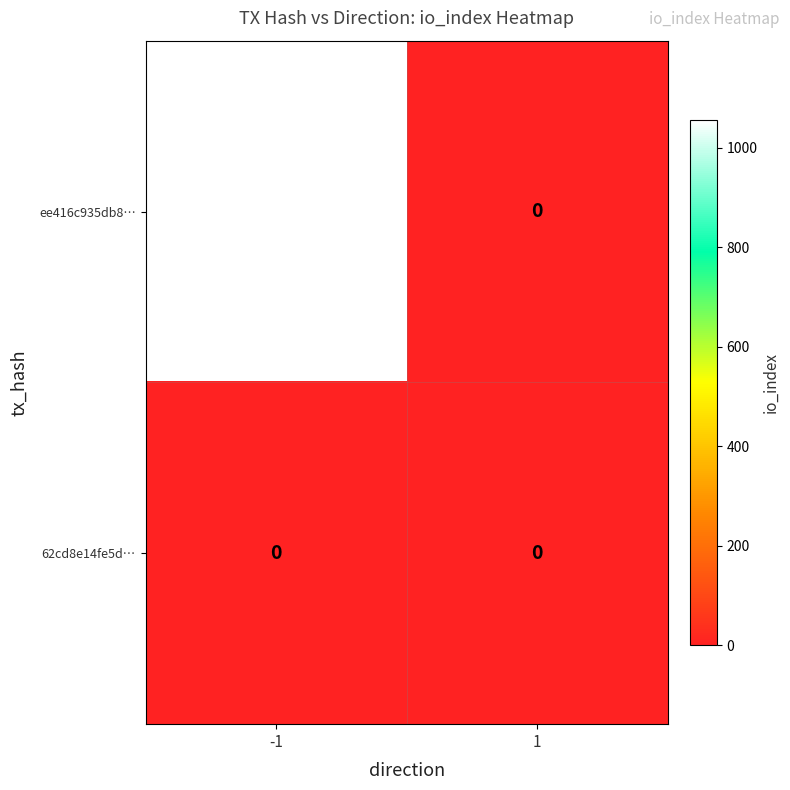

What is the total value across all series at -1?

1056